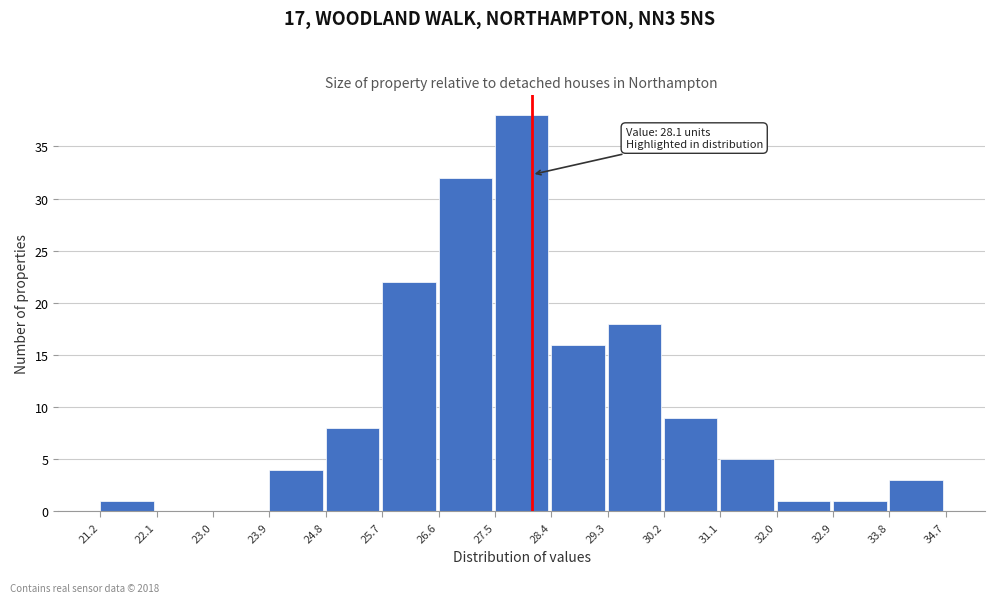

Over which range of the x-axis is the bar tallest?

27.5 to 28.4